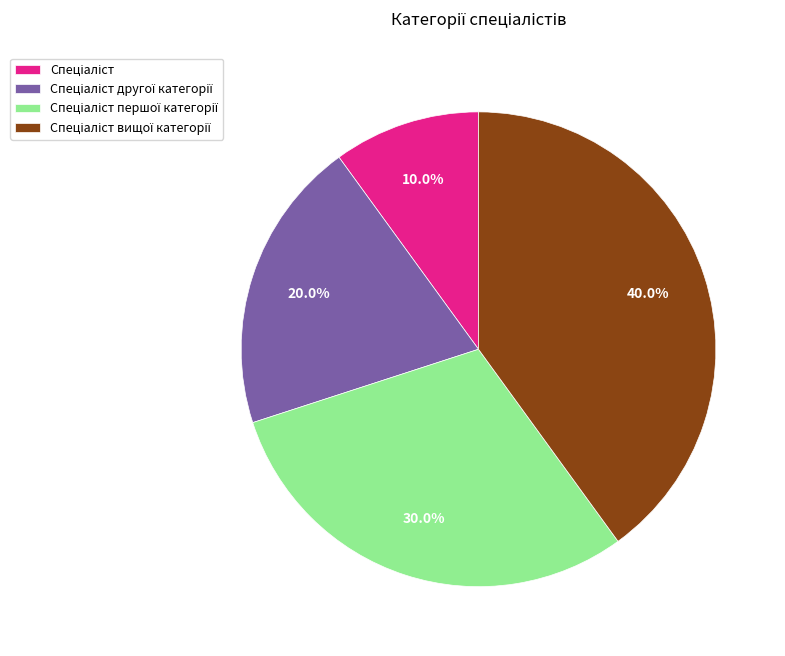

Does any single category account for the majority?

No